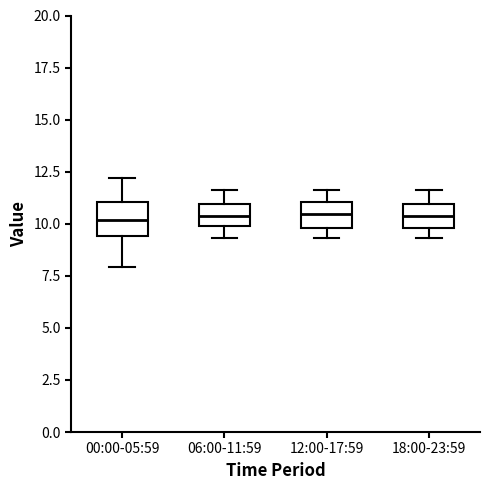

Where does the median line of the box for 18:00-23:59 sit on the y-axis? The values are not printed on the chart, so give them approximately, as read against the axis.

10.5